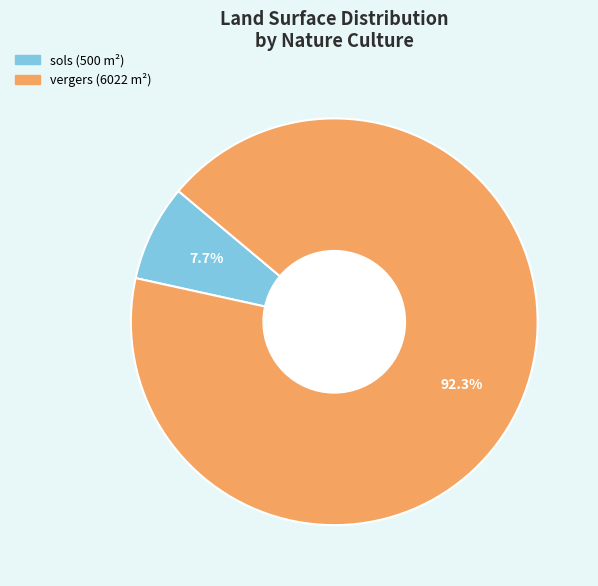

Rank the categories by value from lowest to highest.

sols, vergers